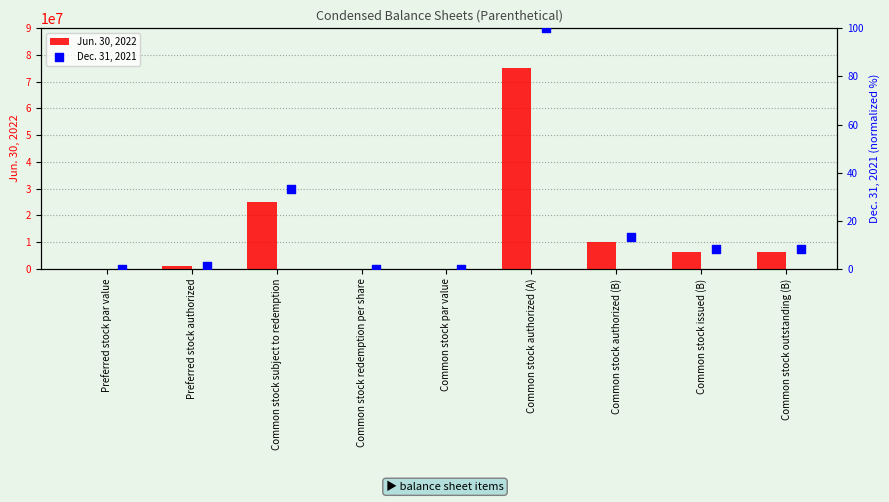

Which series reaches the minimum Y coordinate?

Dec. 31, 2021